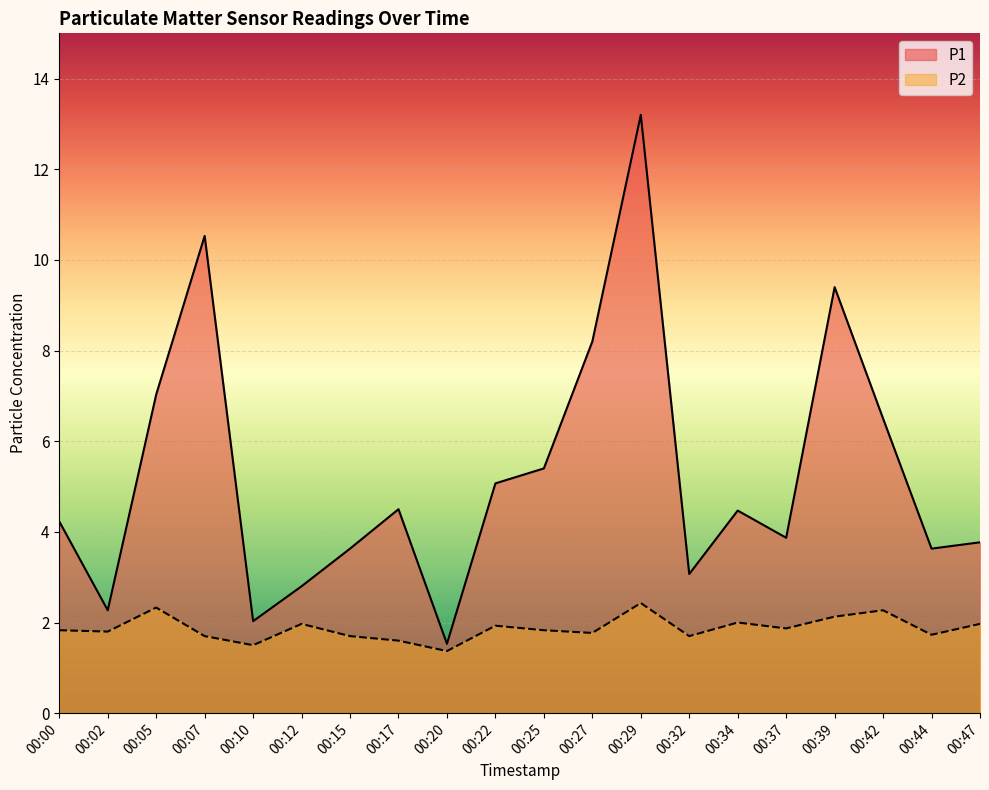

True or false: P2 and P1 intersect in this chart.

False